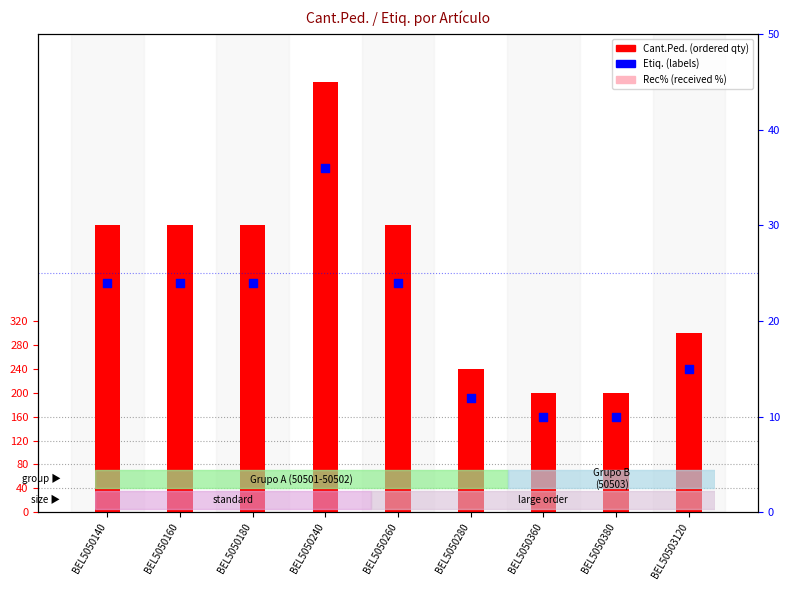

What are all the series names shown in the legend?

Cant.Ped., Rec%, Etiq.